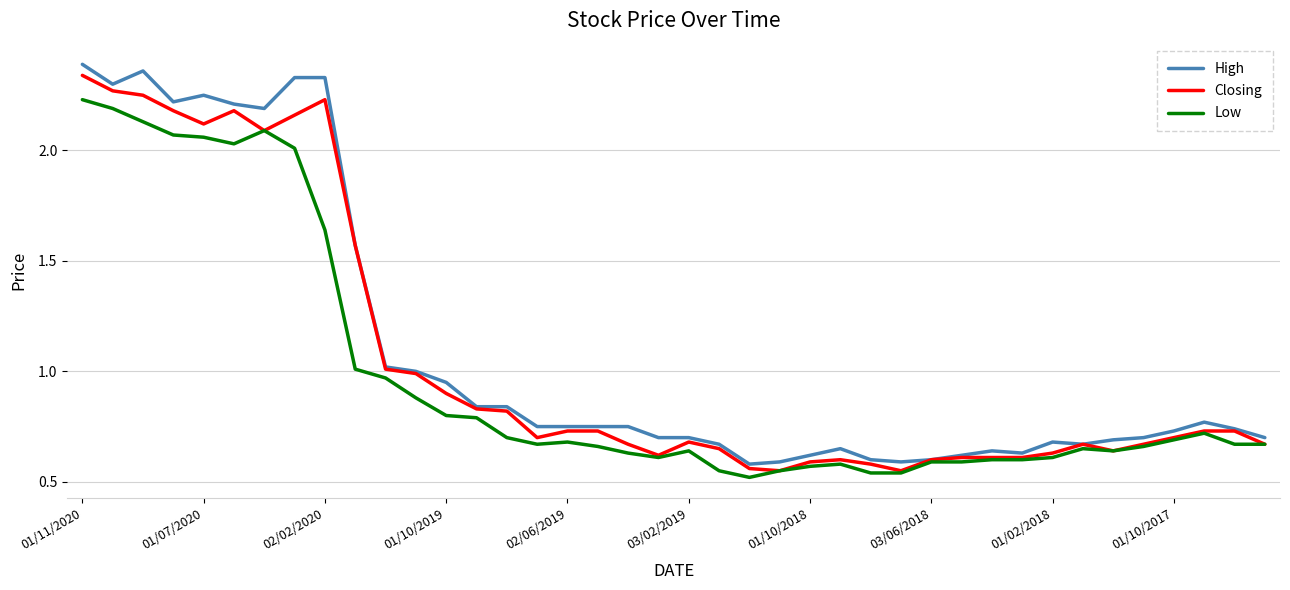

Which series has the widest spread of values?

High